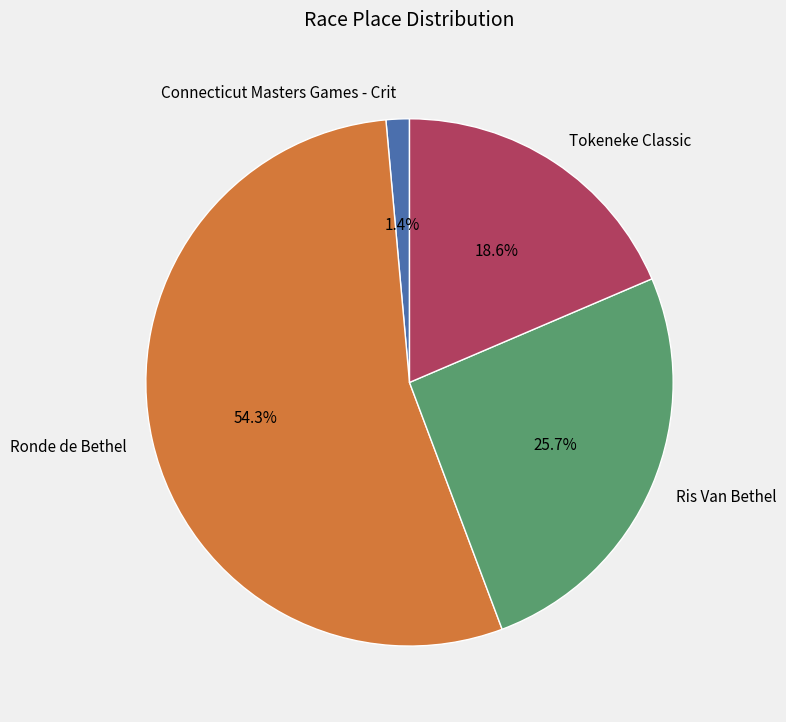

To the nearest percent, what percentage of the pie is Connecticut Masters Games - Crit?

1%